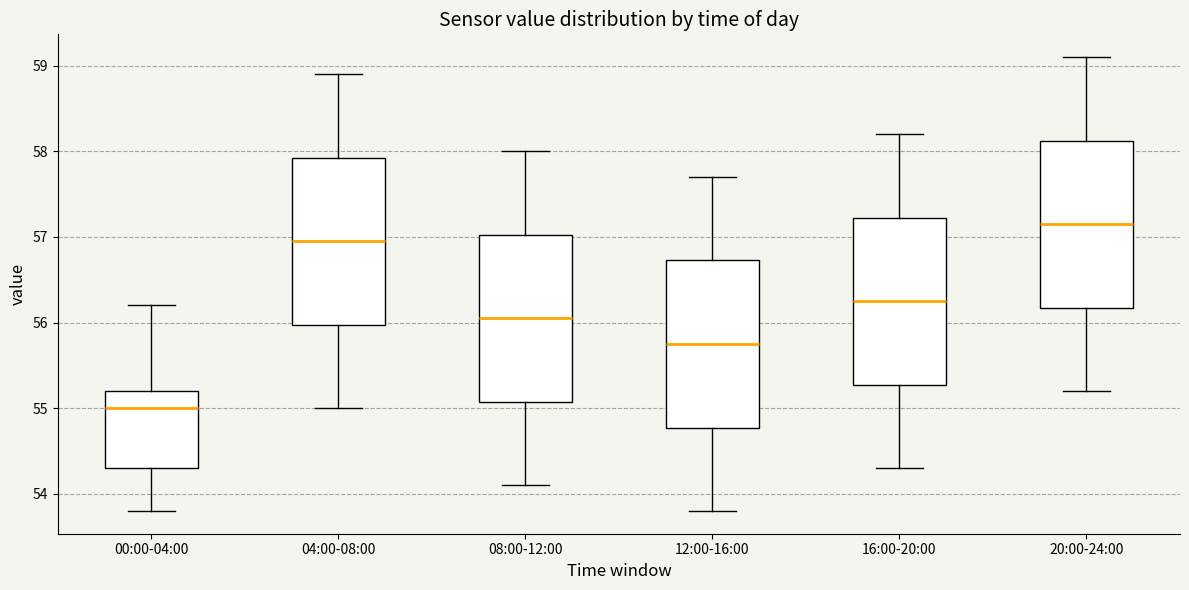

Which box has the highest median line?

20:00-24:00